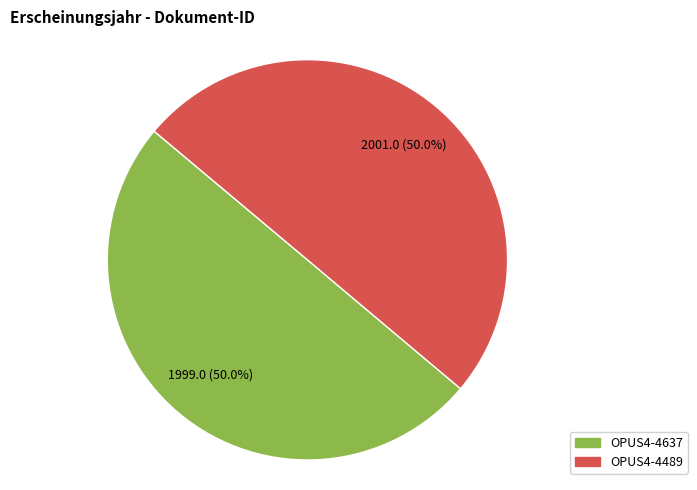

What percentage is NOT represented by OPUS4-4637?

50.0%